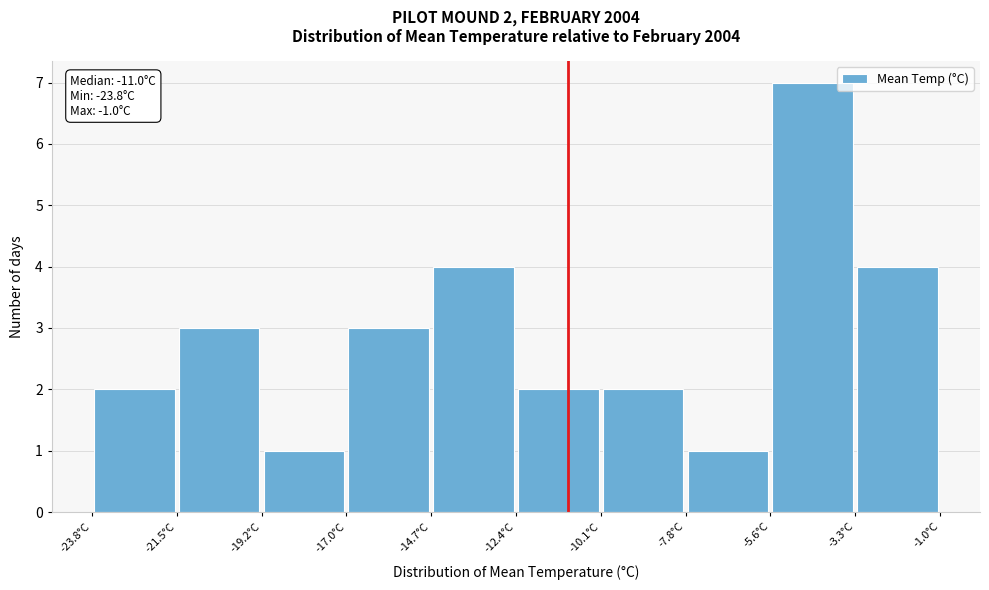

Over which range of the x-axis is the bar tallest?

-5.5 to -3.5